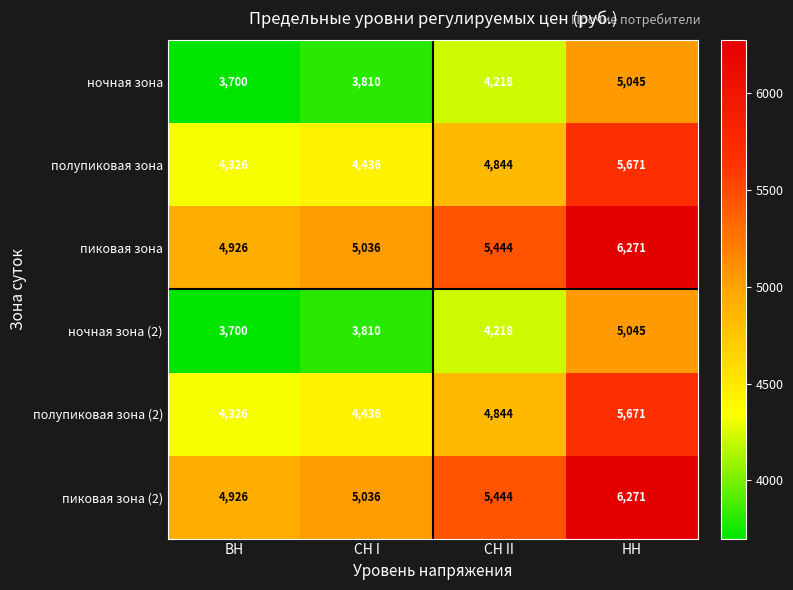

Rank the categories by ночная зона (2) value from lowest to highest.

ВН, СН I, СН II, НН